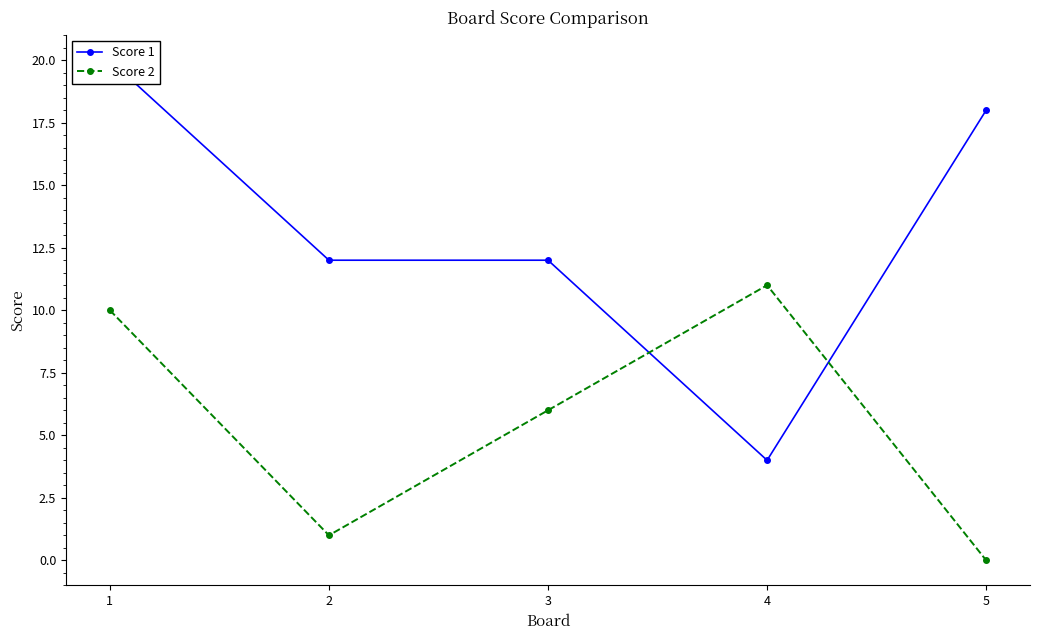

List the series in order of their peak value, highest first.

Score 1, Score 2